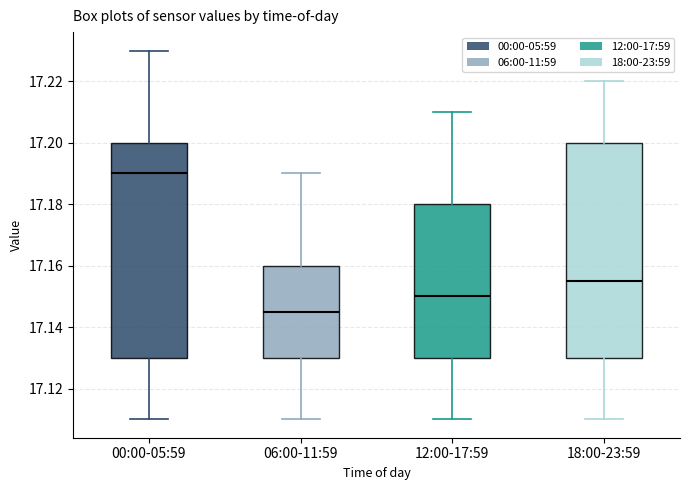

Reading left to right, transcribe this box plot: for each box, give where its median line is, the range the box spans, and where its two whiskers end, as read against the y-axis. The values are not printed on the chart, so give them approximately, as read against the axis.

00:00-05:59: median 17.190, box 17.130 to 17.200, whiskers 17.110 to 17.230
06:00-11:59: median 17.146, box 17.130 to 17.160, whiskers 17.110 to 17.190
12:00-17:59: median 17.150, box 17.130 to 17.180, whiskers 17.110 to 17.210
18:00-23:59: median 17.156, box 17.130 to 17.200, whiskers 17.110 to 17.220